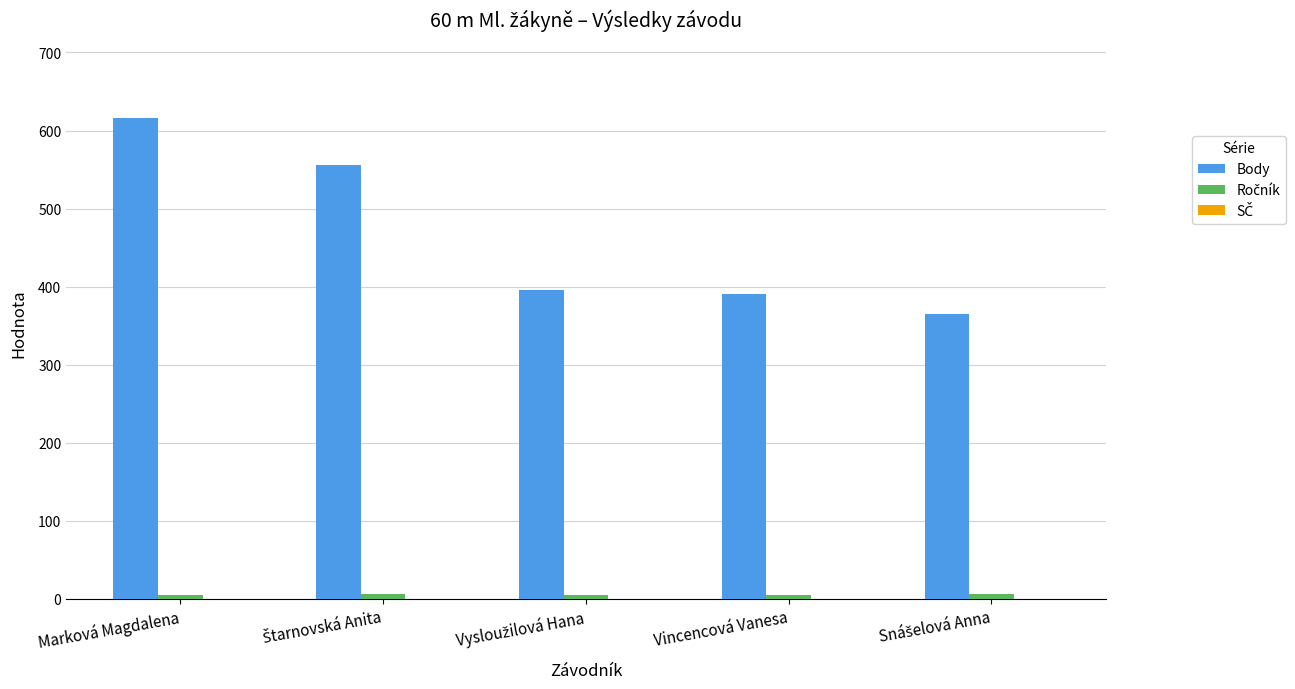

The Body series shows 616 at Marková Magdalena. True or false?

True